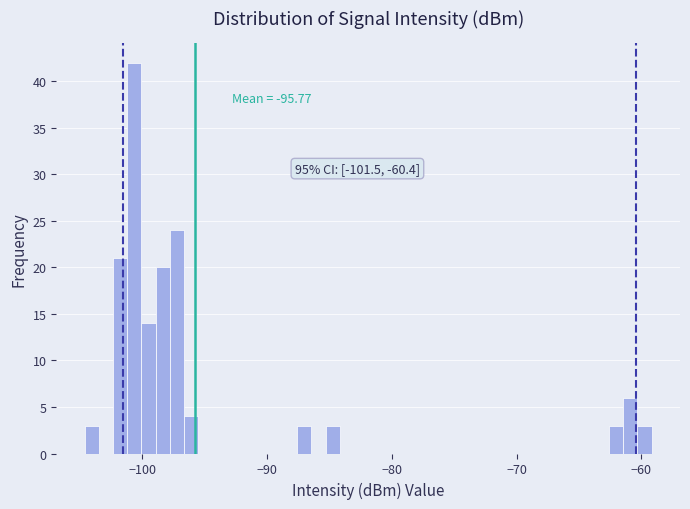

Read against the x-axis, roughly where is the centre of the tallest bar?

-101